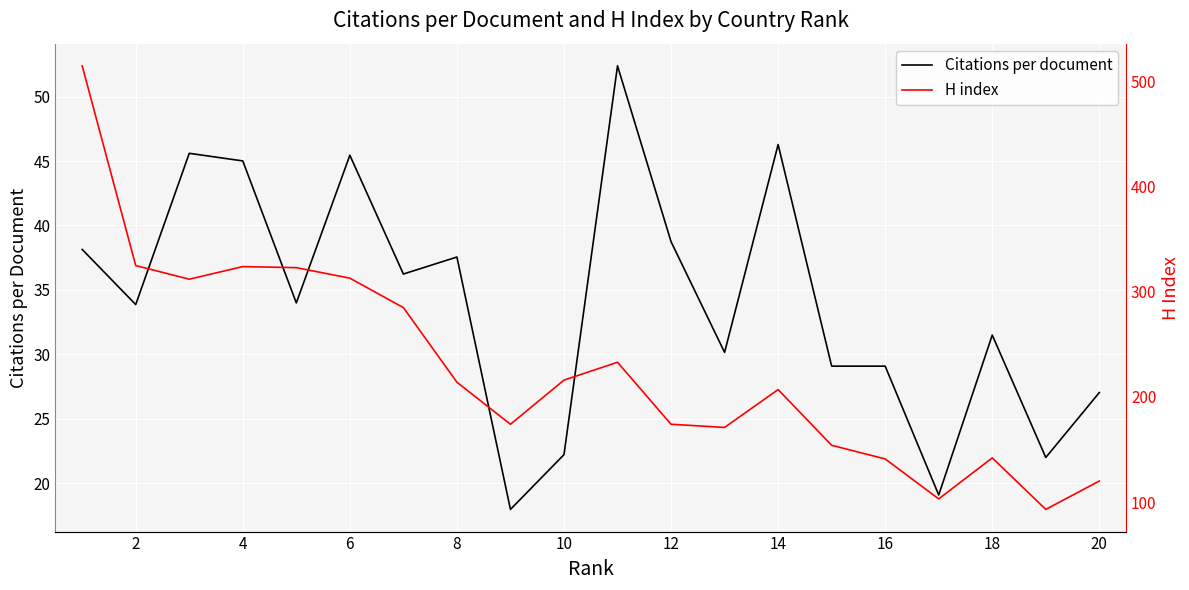

How many values in the Citations per document series exceed 33?

11